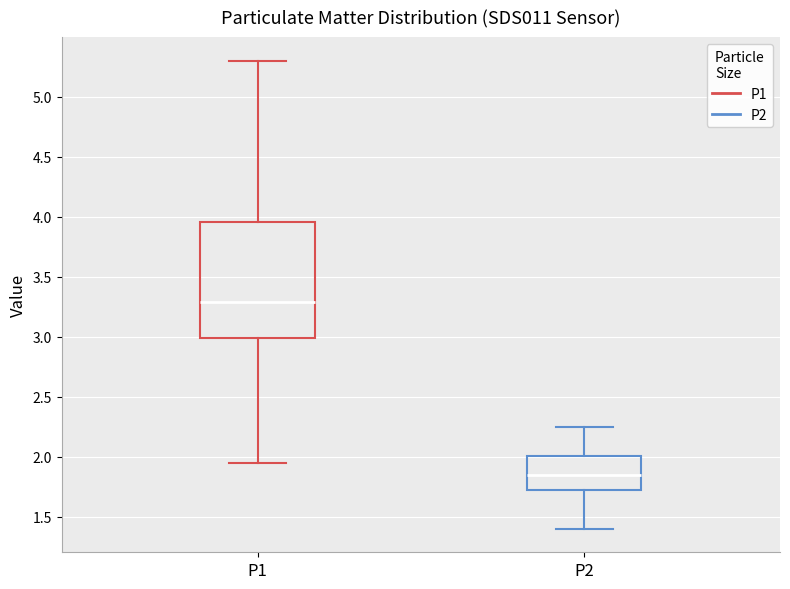

Reading left to right, transcribe this box plot: for each box, give where its median line is, the range the box spans, and where its two whiskers end, as read against the y-axis. The values are not printed on the chart, so give them approximately, as read against the axis.

P1: median 3.30, box 3.00 to 3.95, whiskers 1.95 to 5.30
P2: median 1.85, box 1.70 to 2.00, whiskers 1.40 to 2.25